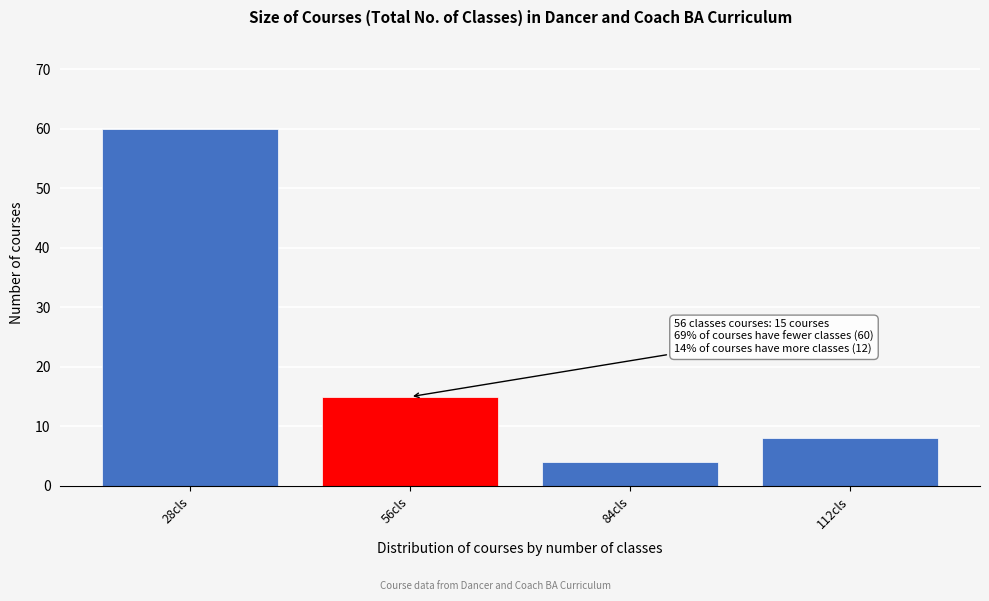

Reading left to right, what are all the values shown in this chart?

60	15	4	8